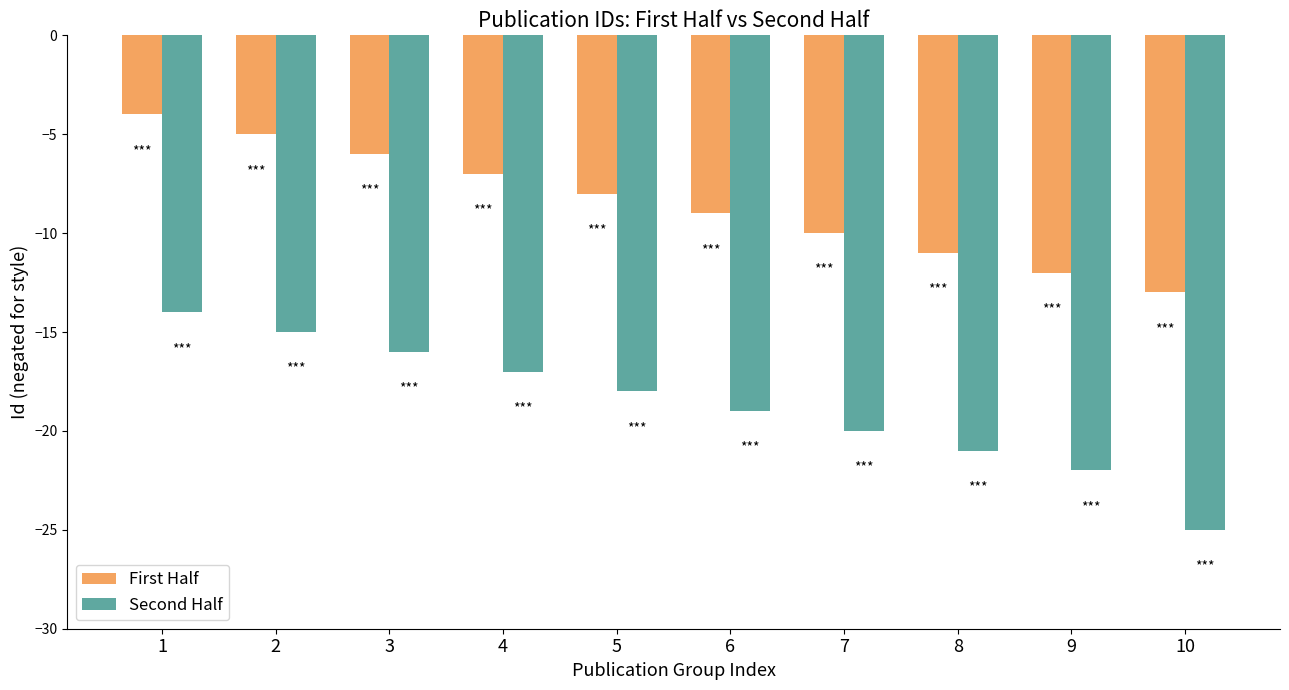

At which category is the sum across all series the highest?

1